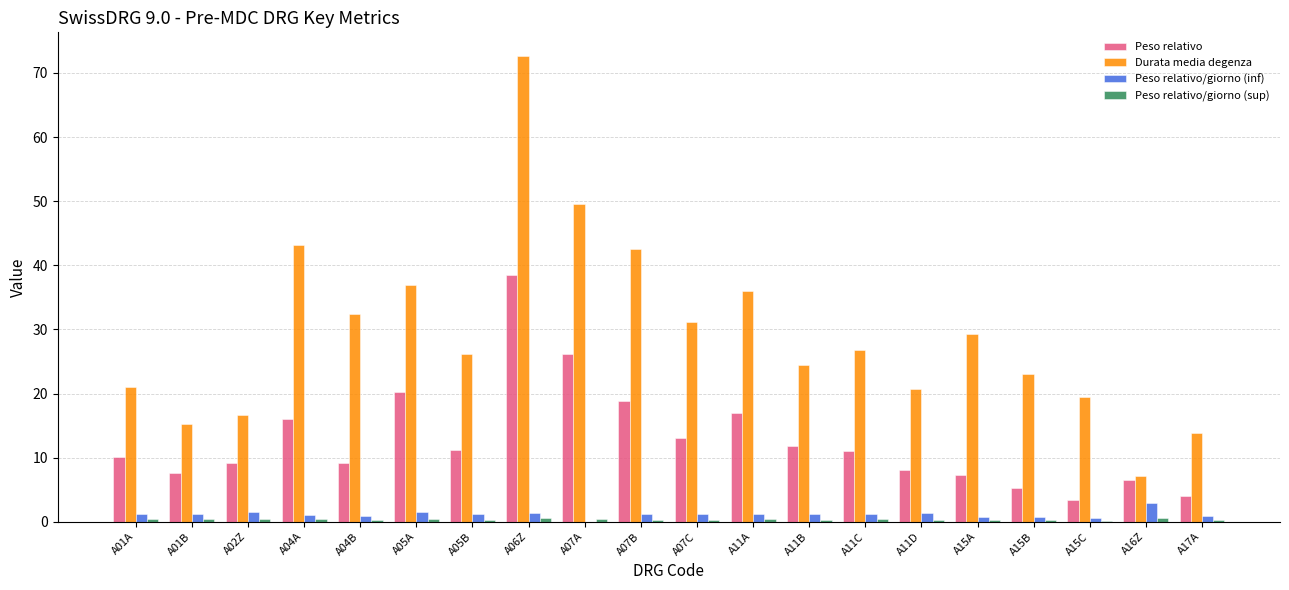

Which series changed the most between A05B and A17A?

Durata media degenza